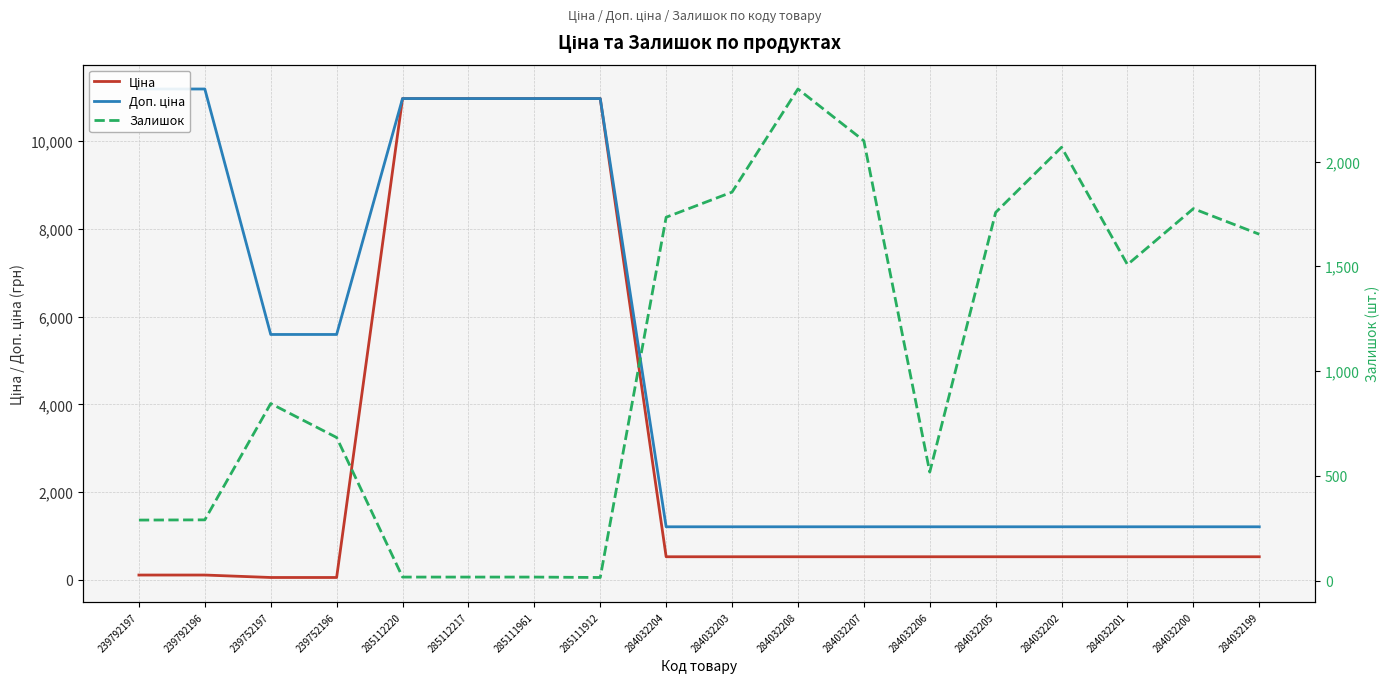

Does the chart display data point markers on the line(s)?

No